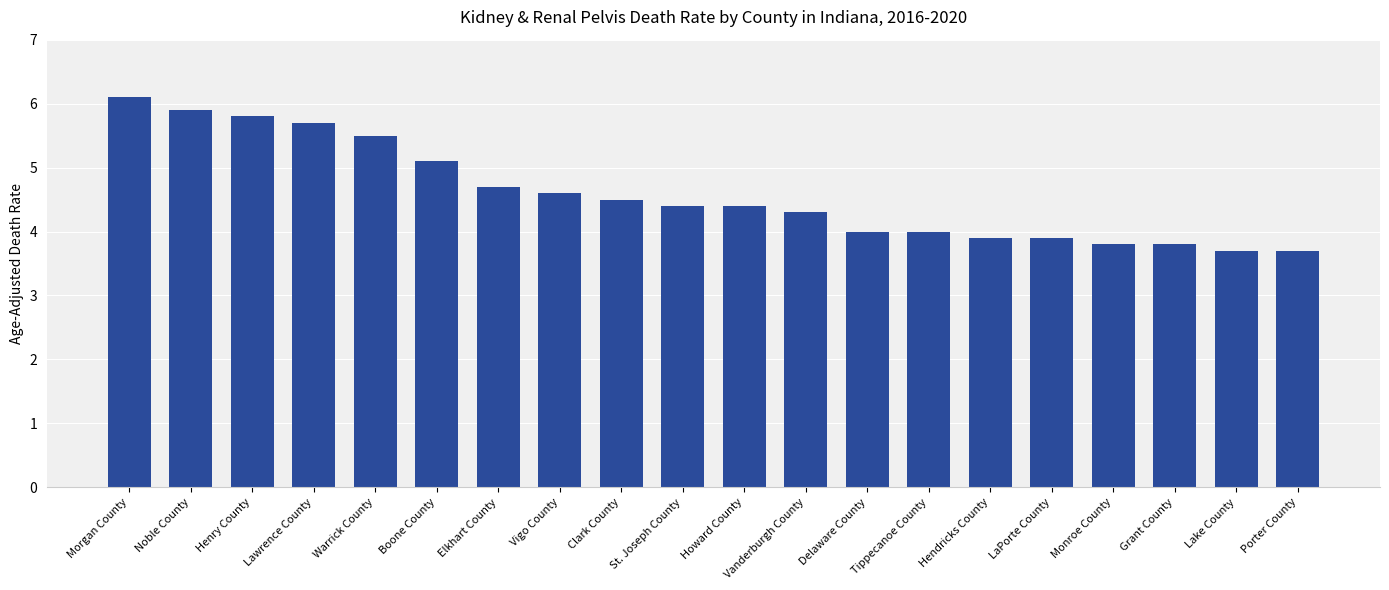

At which label does the data first exceed 4?

Morgan County